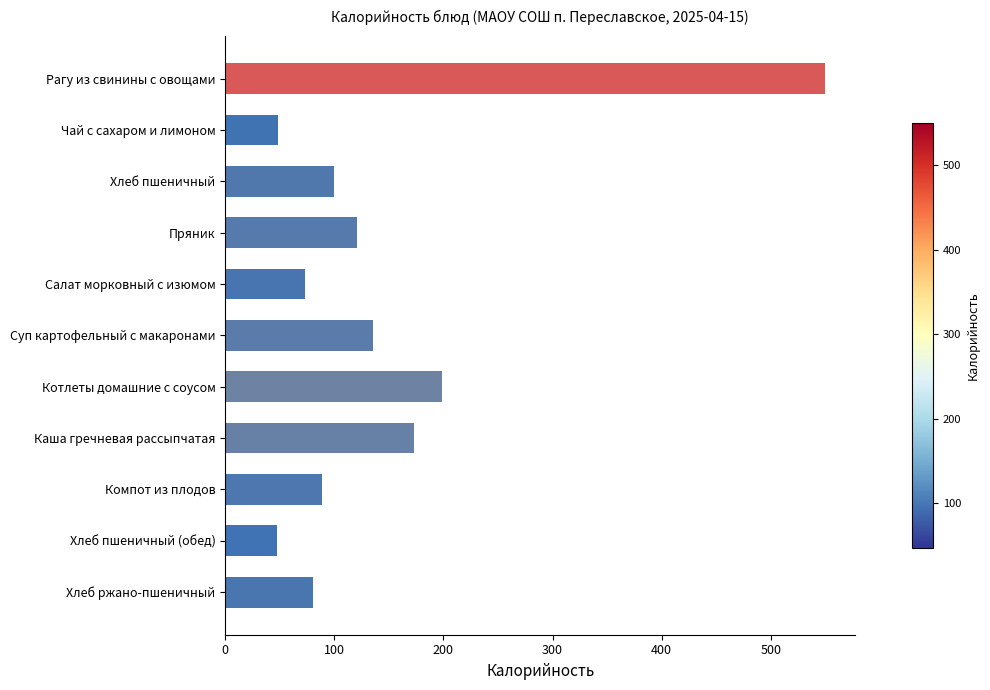

What is the label of the 3rd bar from the top?

Хлеб пшеничный